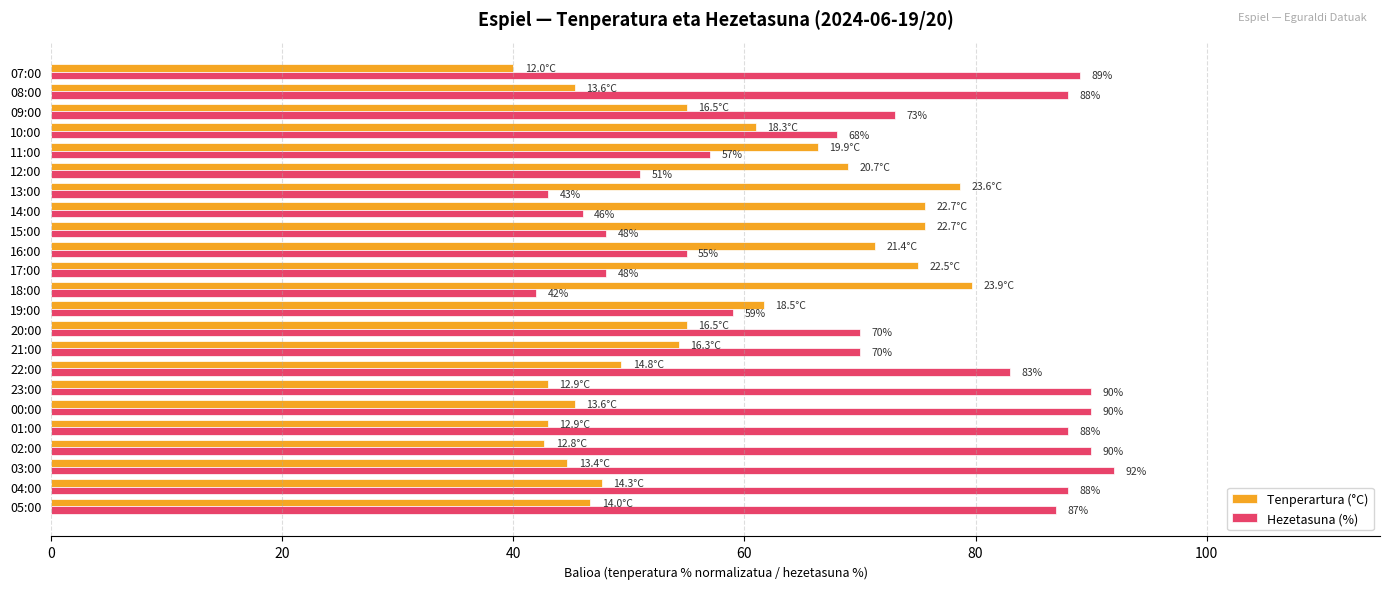

Which series has the widest spread of values?

Hezetasuna (%)